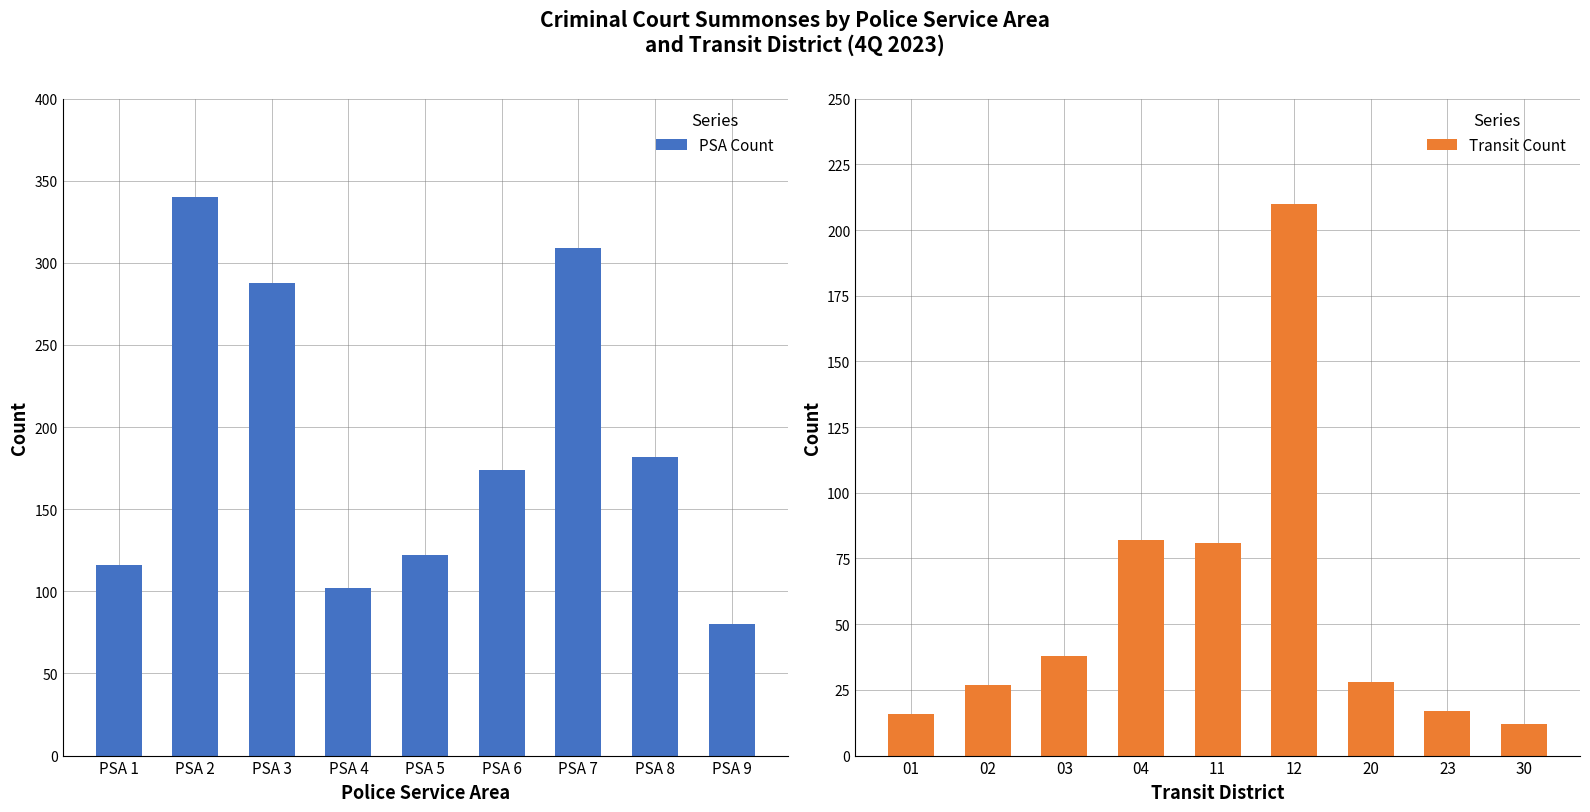

Are the bars grouped side by side (vs. stacked)?

Yes